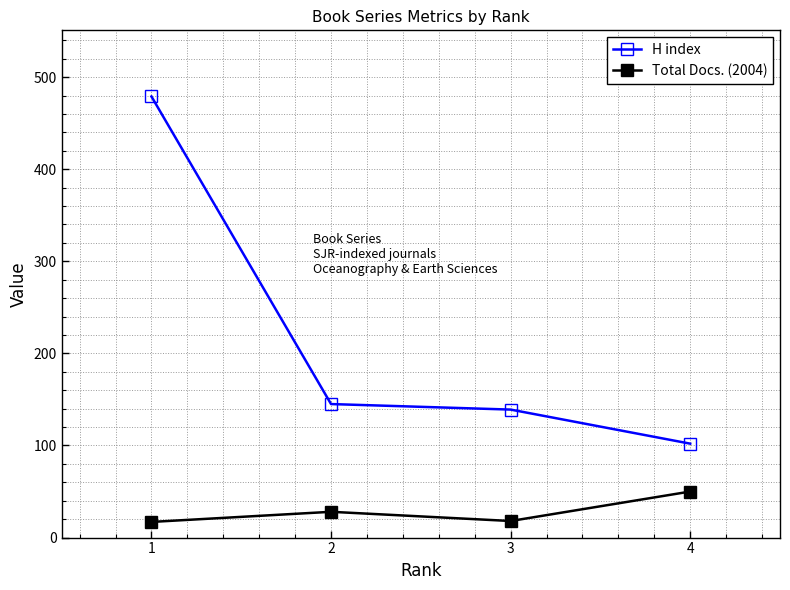

At how many categories does at least one series exceed 158?

1